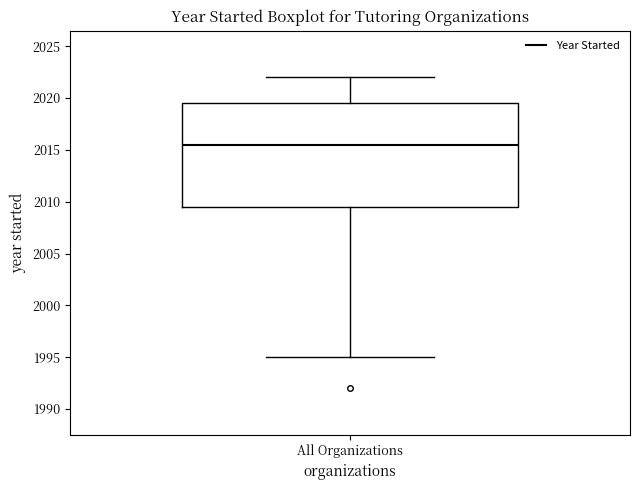

Transcribe this box plot: give where the median line is, the range the box spans, and where the two whiskers end, as read against the y-axis. The values are not printed on the chart, so give them approximately, as read against the axis.

median 2015.5, box 2009.5 to 2019.5, whiskers 1995.0 to 2022.0